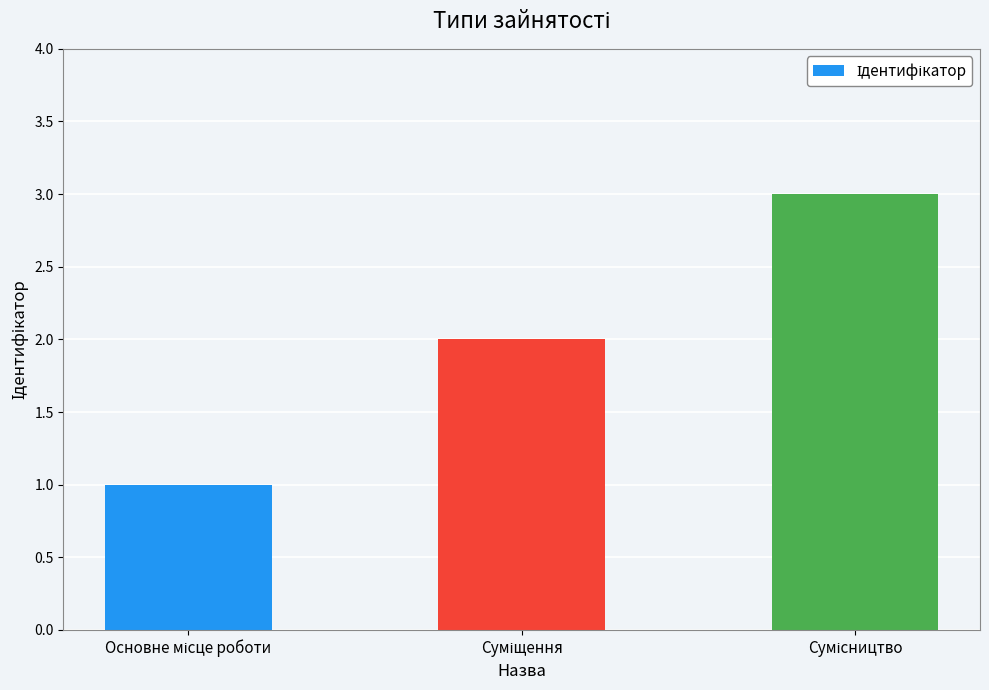

What is the sum of all values?

6